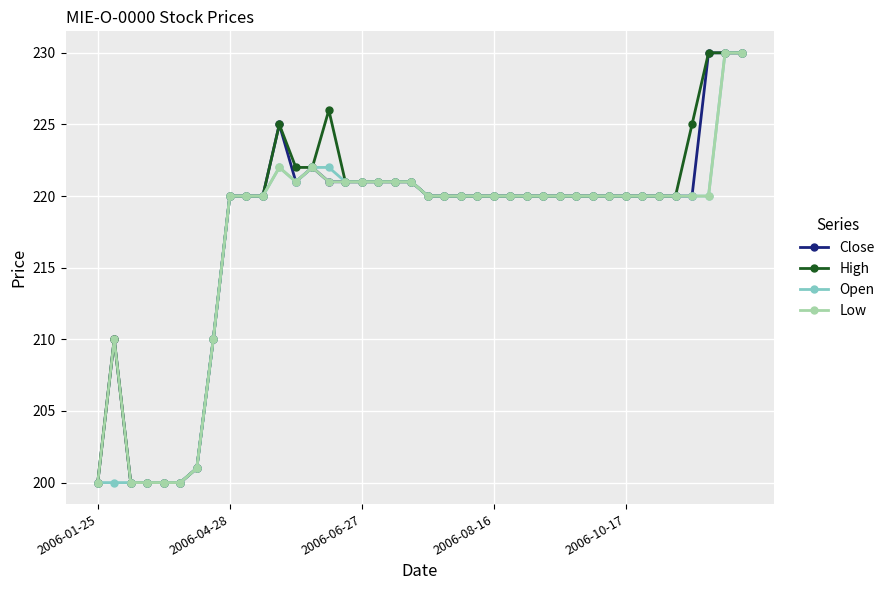

Is this an area chart (filled region under the line)?

No